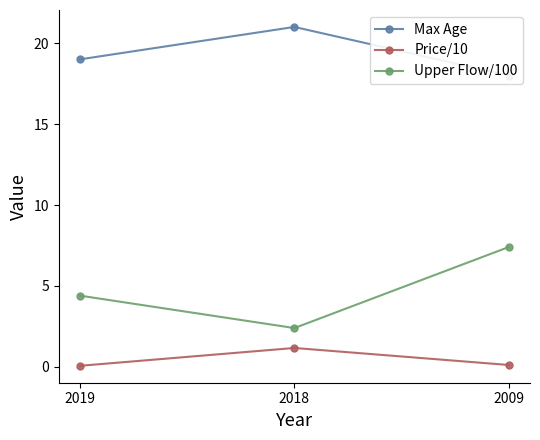

Reading left to right, transcribe all the data shown in this chart.

Max Age: 19.0	21.0	18.0
Price/10: 0.1	1.2	0.1
Upper Flow/100: 4.4	2.4	7.4